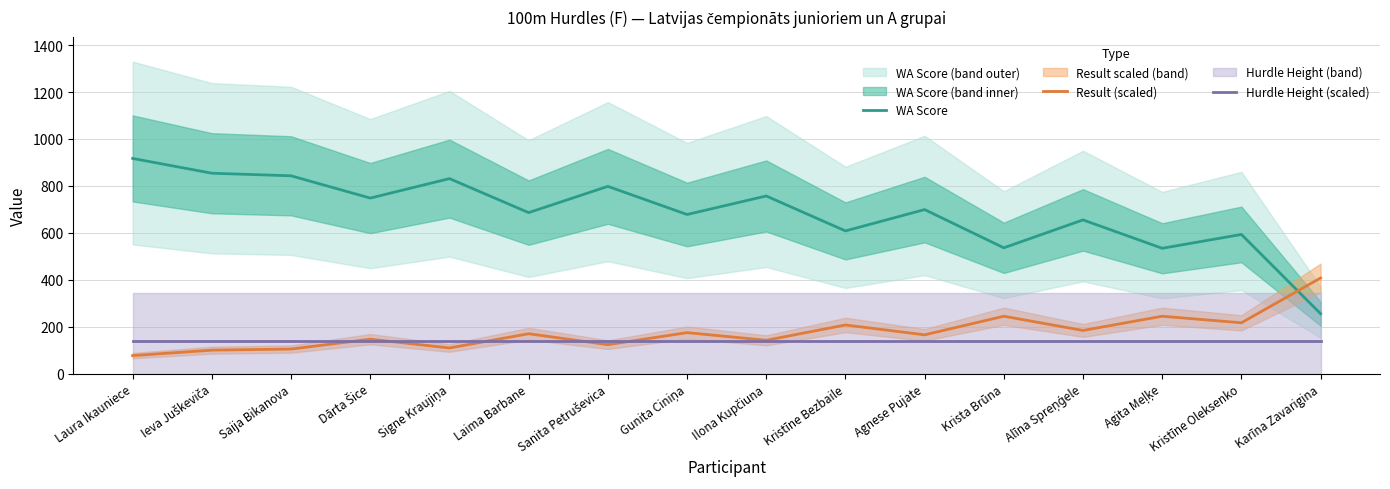

What position from the right is Alīna Spreņģele?

4